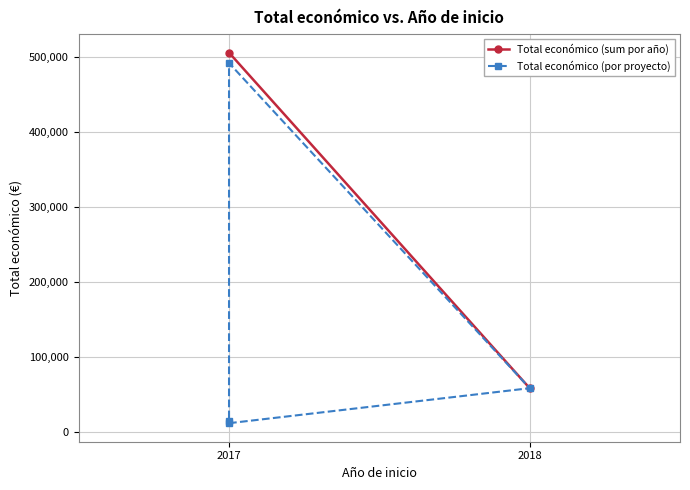

The chart shows a value of 492343 at 2017. True or false?

True